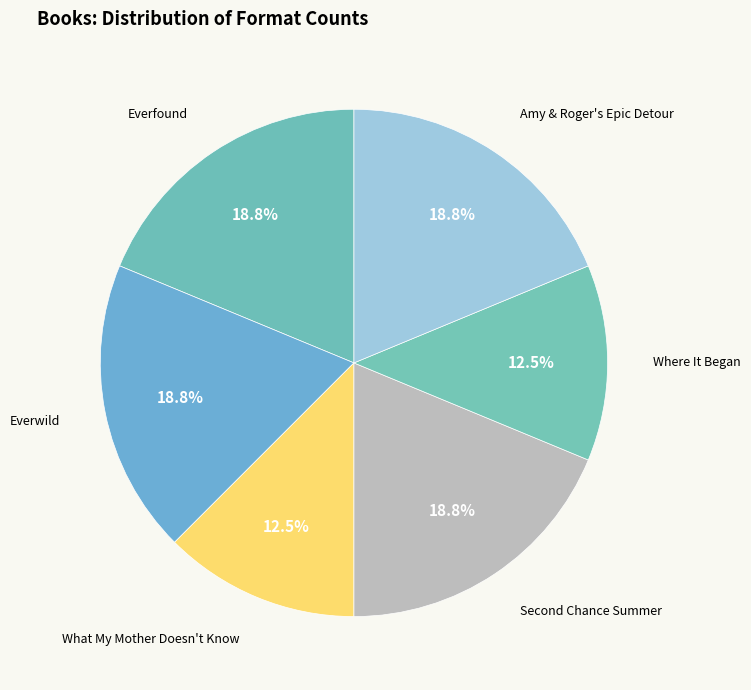

Rank the categories by value from lowest to highest.

What My Mother Doesn't Know, Where It Began, Everfound, Everwild, Second Chance Summer, Amy & Roger's Epic Detour